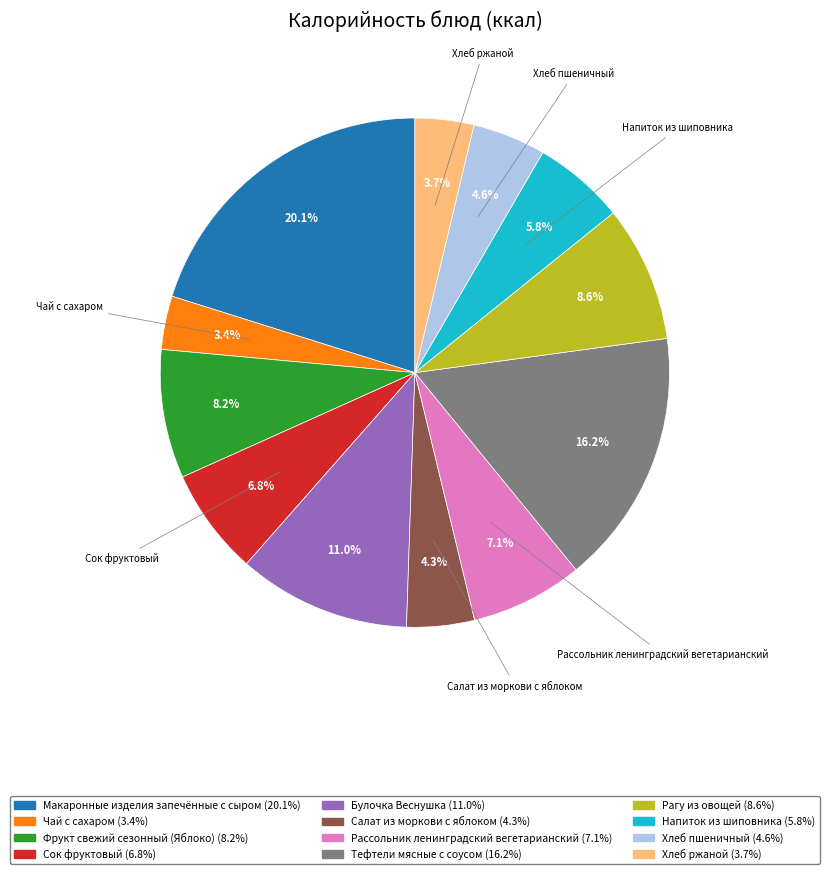

To the nearest percent, what is the difference between the Булочка Веснушка and Тефтели мясные с соусом slice percentages?

5%